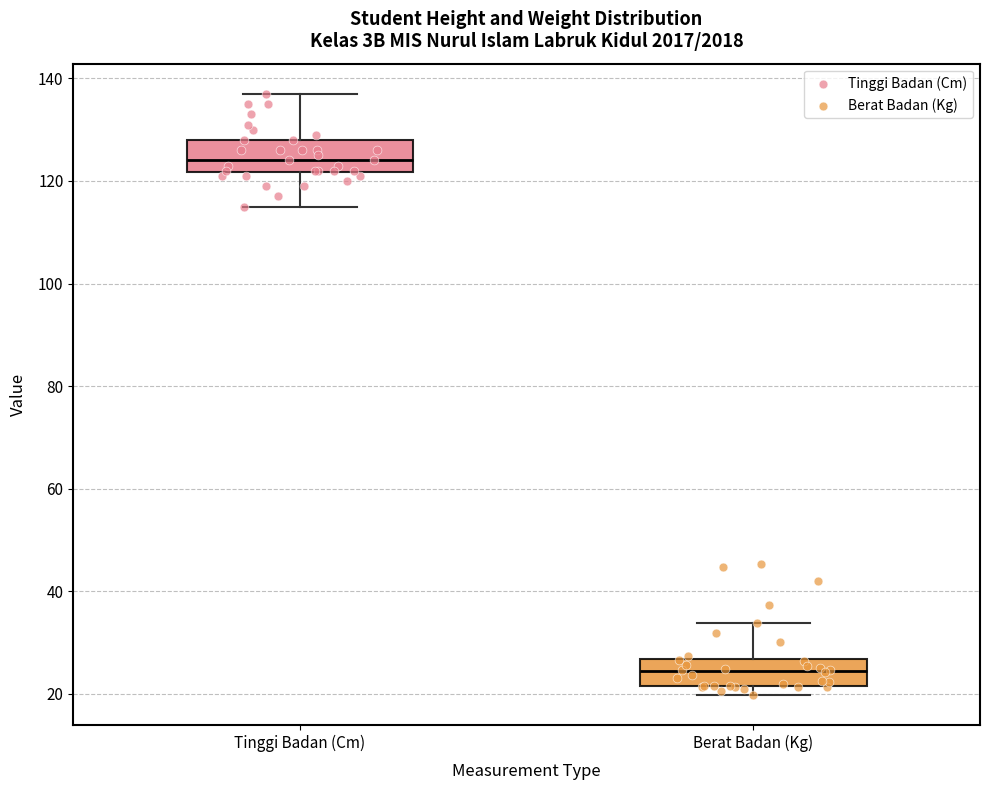

Where does the median line of the box for Berat Badan (Kg) sit on the y-axis? The values are not printed on the chart, so give them approximately, as read against the axis.

24